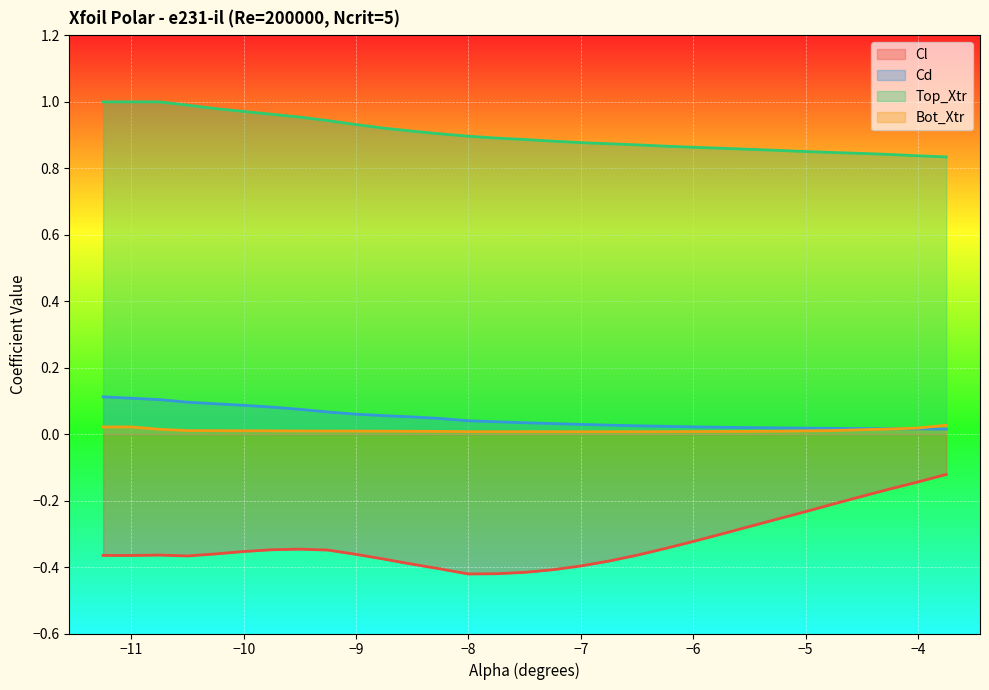

Rank the series by their maximum value, from highest to lowest.

Top_Xtr, Cd, Bot_Xtr, Cl